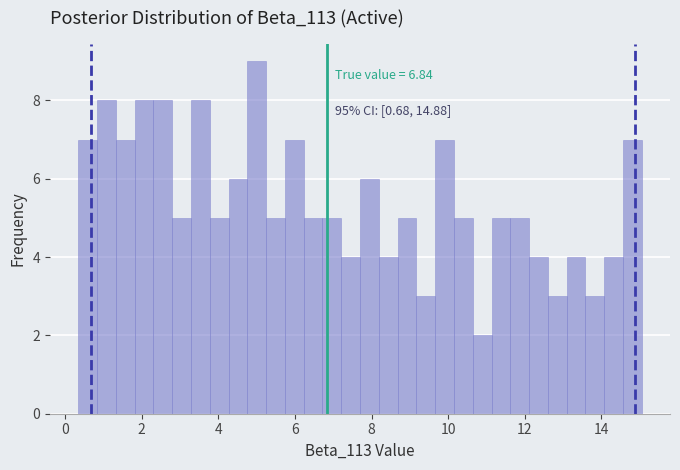

Read against the x-axis, roughly where is the centre of the tallest bar?

5.0